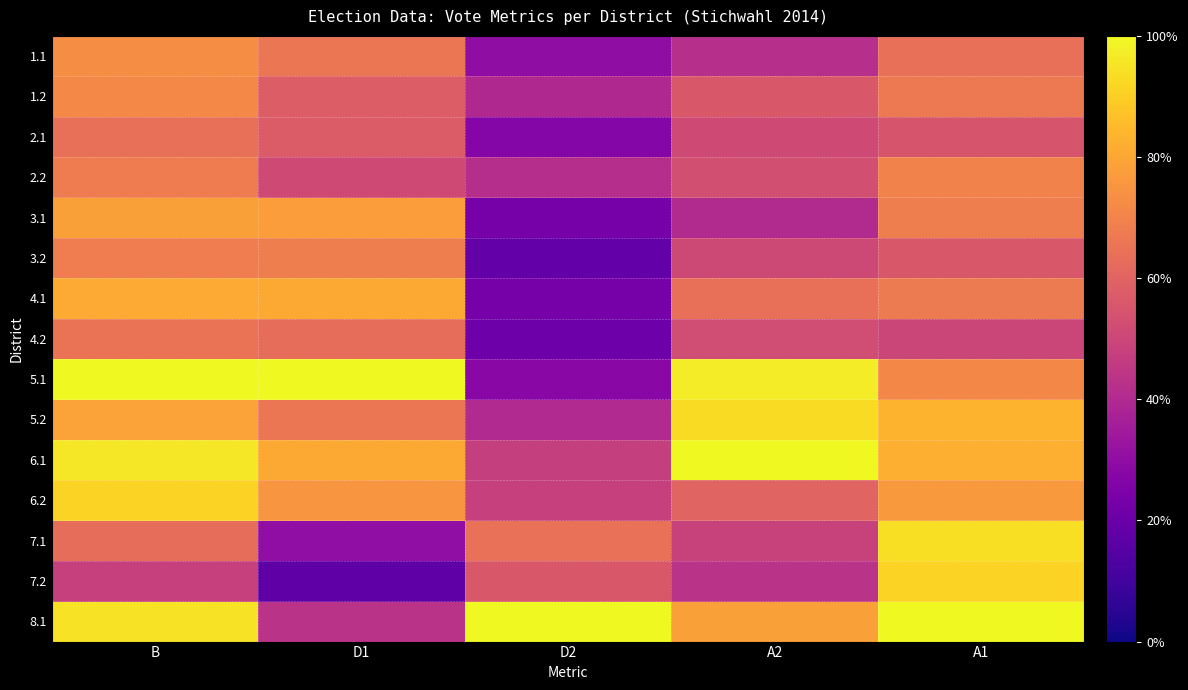

At which category is the sum across all series the highest?

B